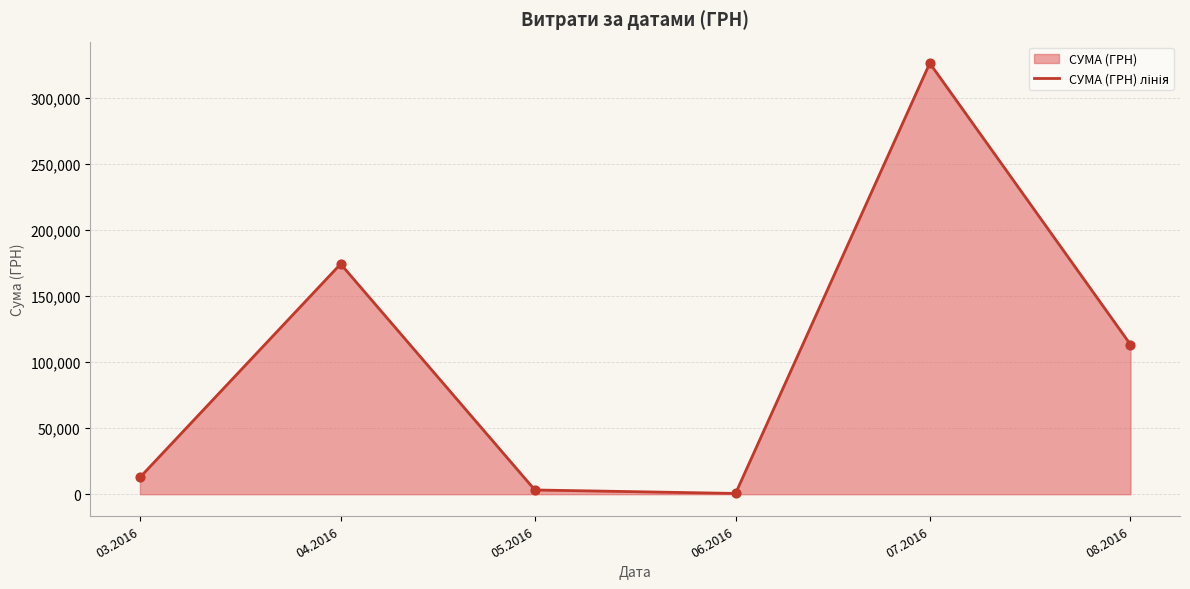

What is the ratio of the value at 05.2016 to the value at 03.2016?

0.3